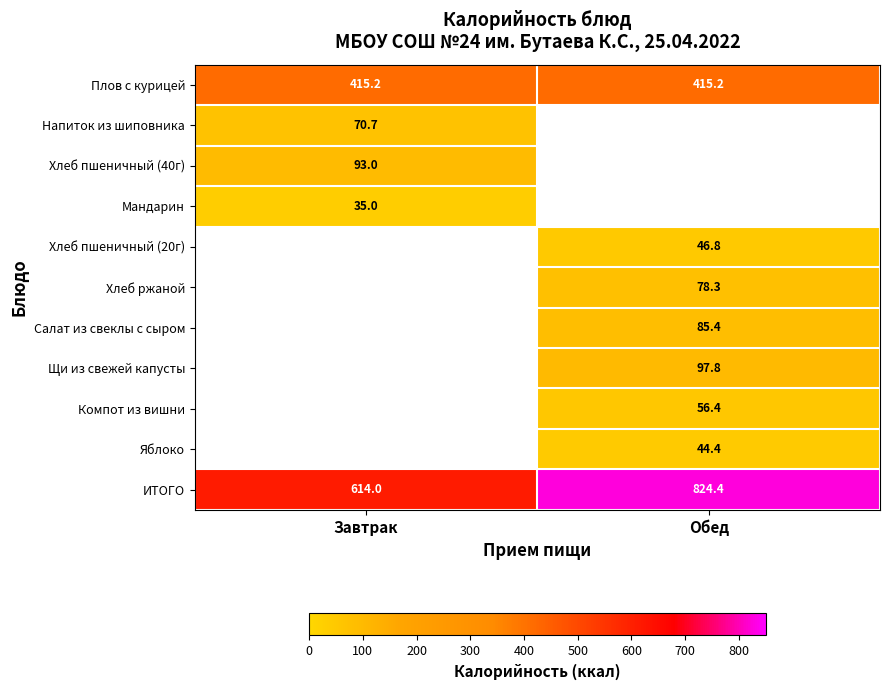

Is the value of Напиток из шиповника at Завтрак greater than the value of Салат из свеклы с сыром at Обед?

No